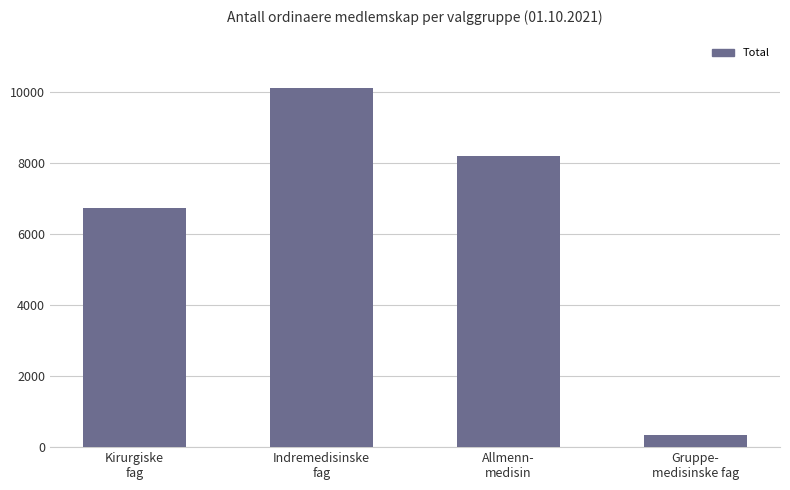

Which category has the highest value across all series?

Indremedisinske
fag